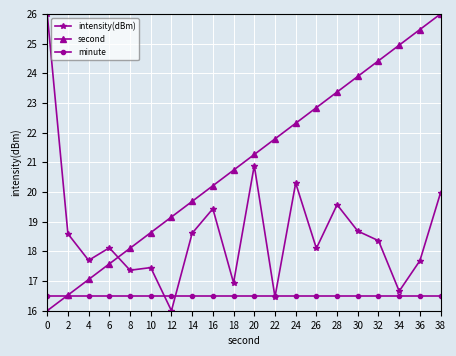

What value does the second series have at 14?

19.7